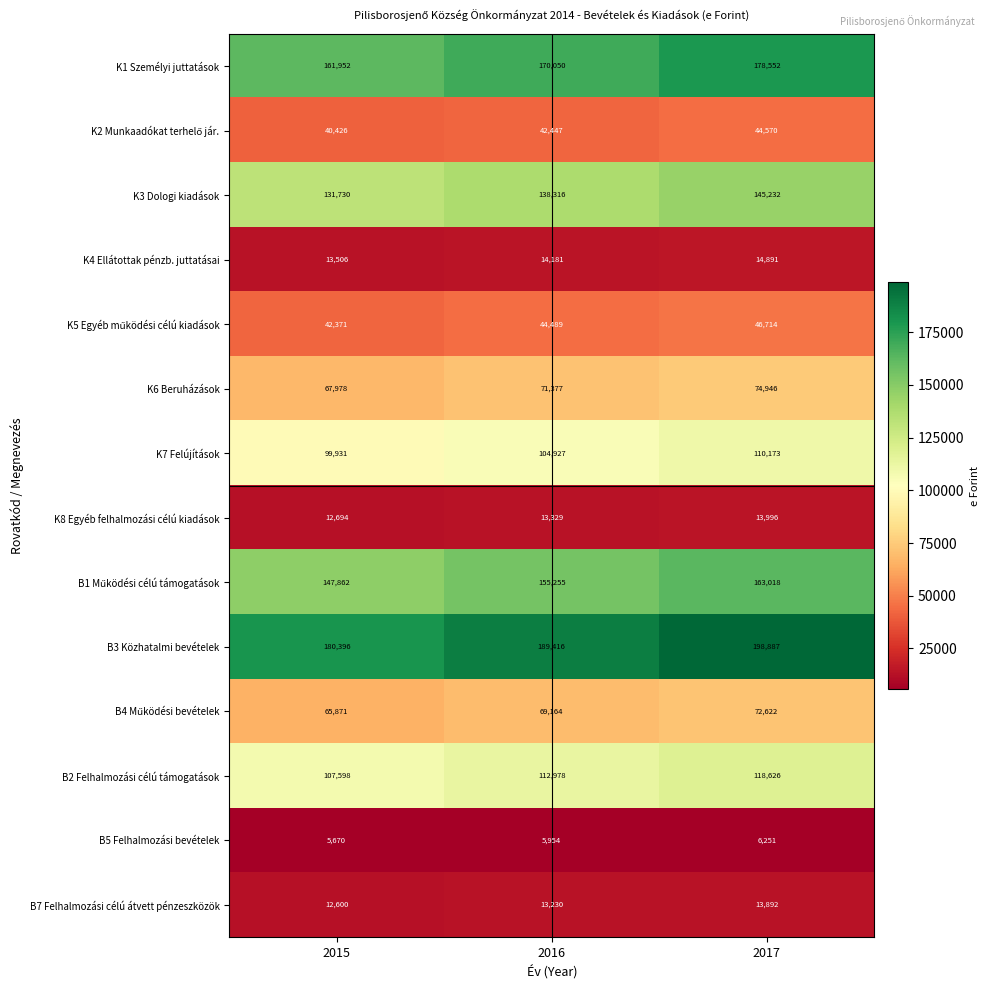

What is the approximate value of K6 Beruházások at 2017?

74946